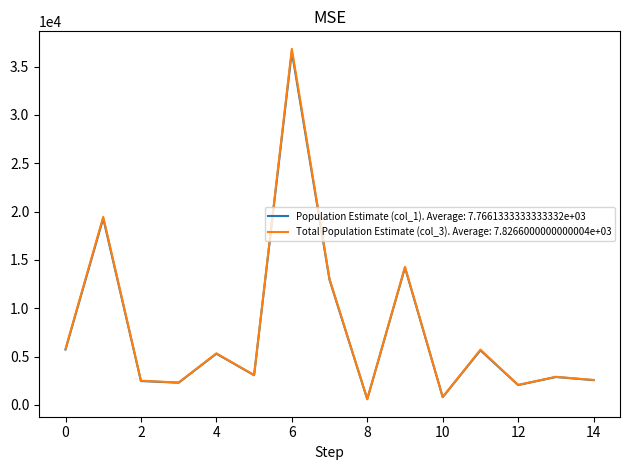

What is the greatest value displayed?

36837